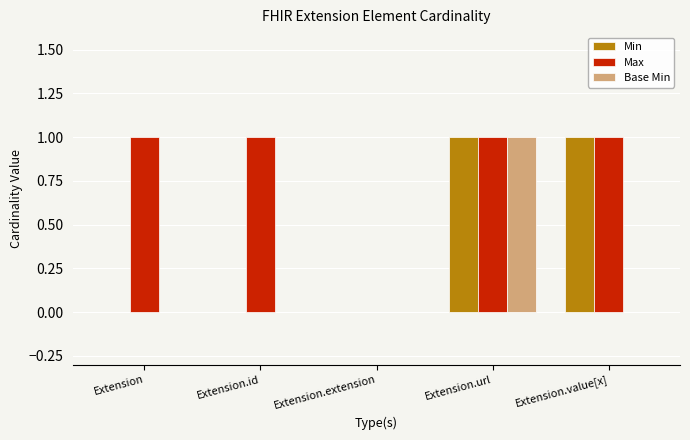

Is it true that Max equals 1 at Extension.extension?

False